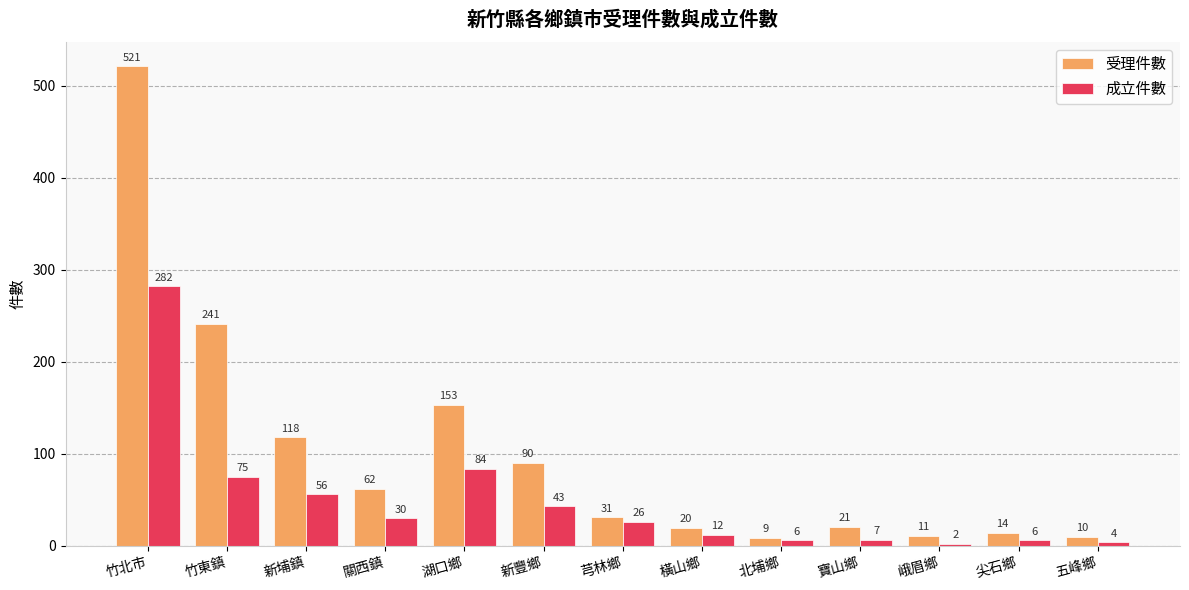

What is the label of the 3rd bar from the right?

峨眉鄉